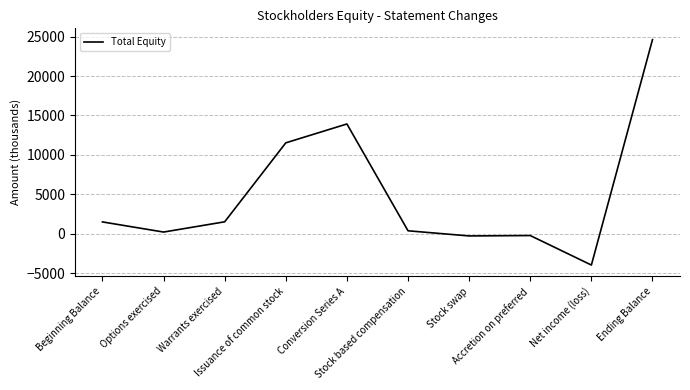

What is the smallest value displayed?

-3963